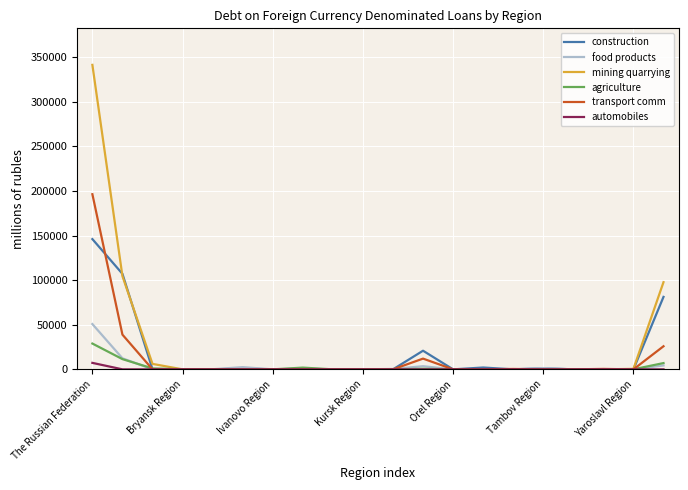

What is the difference between the maximum and minimum values in the transport comm series?

196401